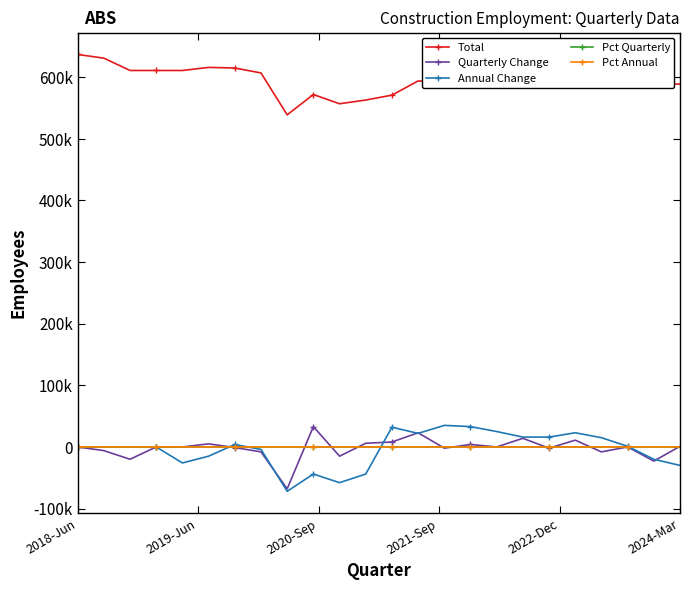

Is this an area chart (filled region under the line)?

No